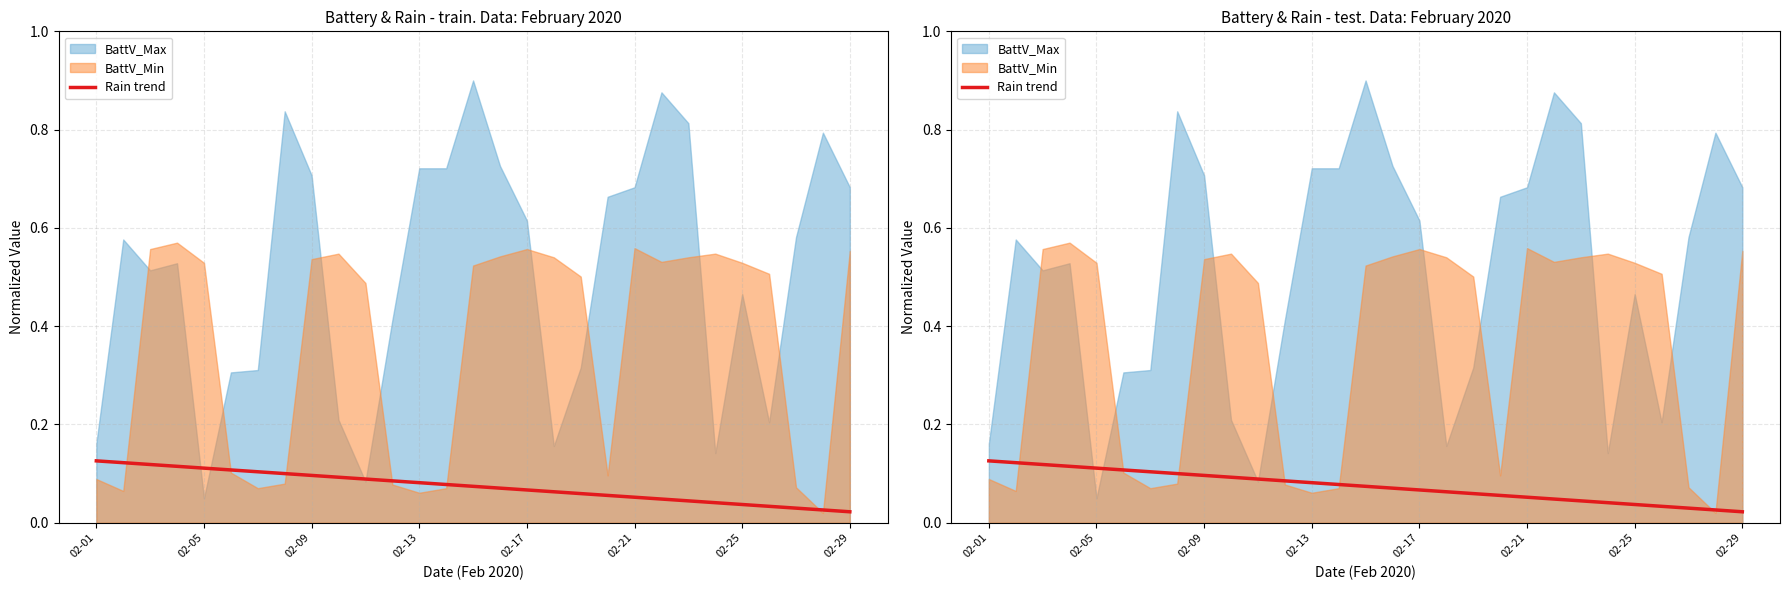

True or false: the data shows 0.0 at 02-25.

True